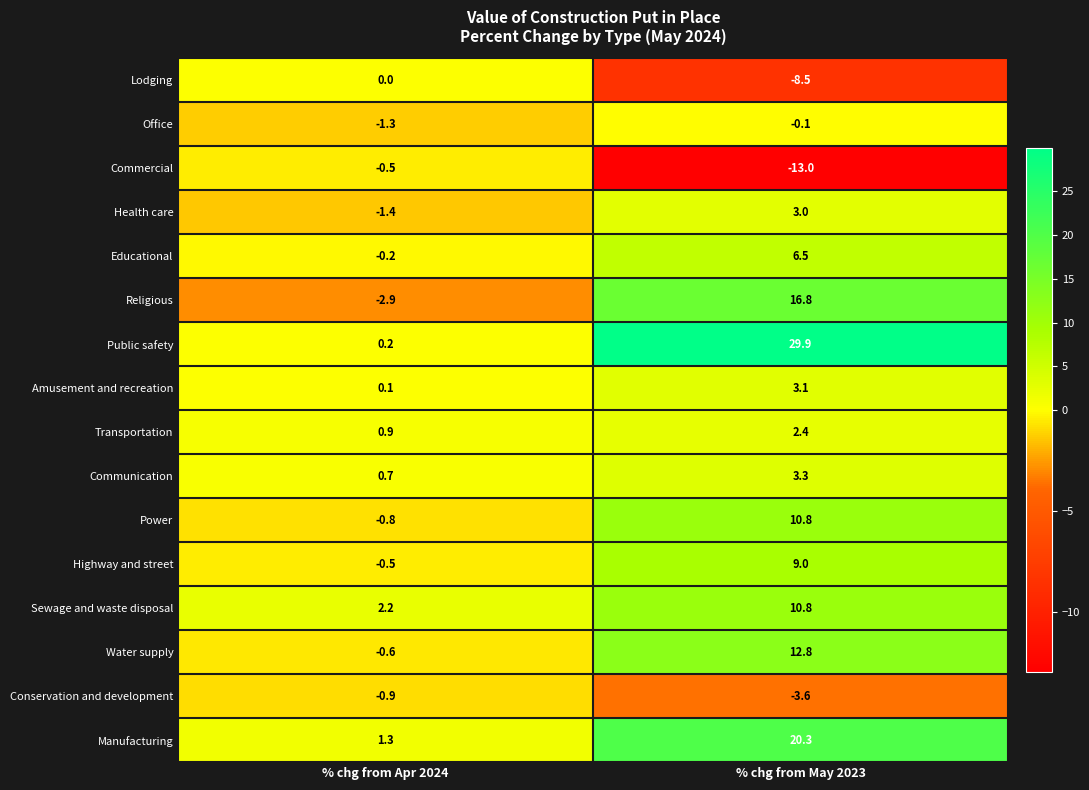

How many distinct data groups are displayed?

16